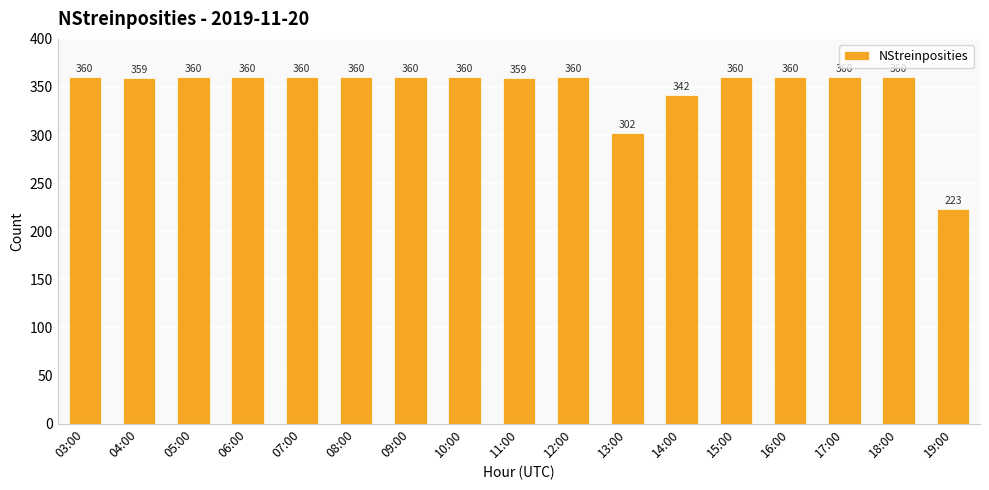

The chart shows a value of 360 at 10:00. True or false?

True